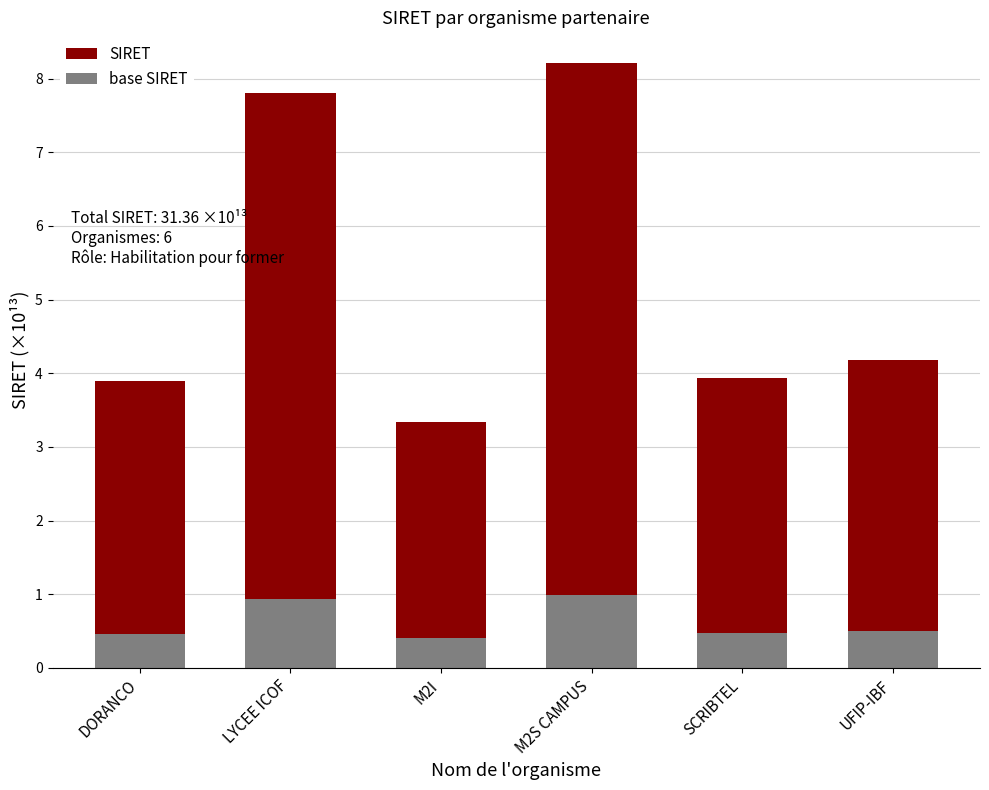

What is the value of the SIRET bar at the 3rd from the left?

3.3